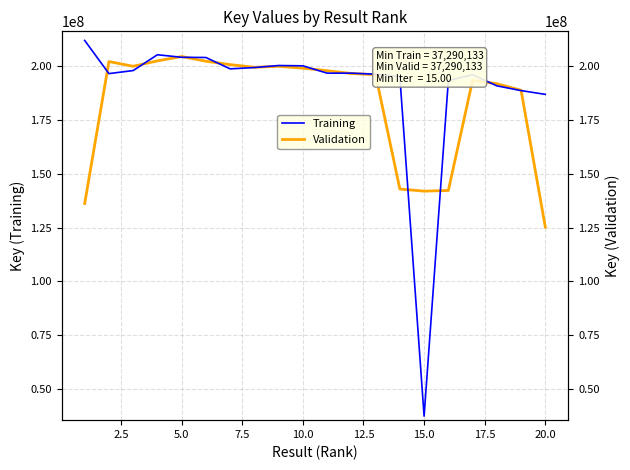

What is the minimum value for Validation?

125187141.7